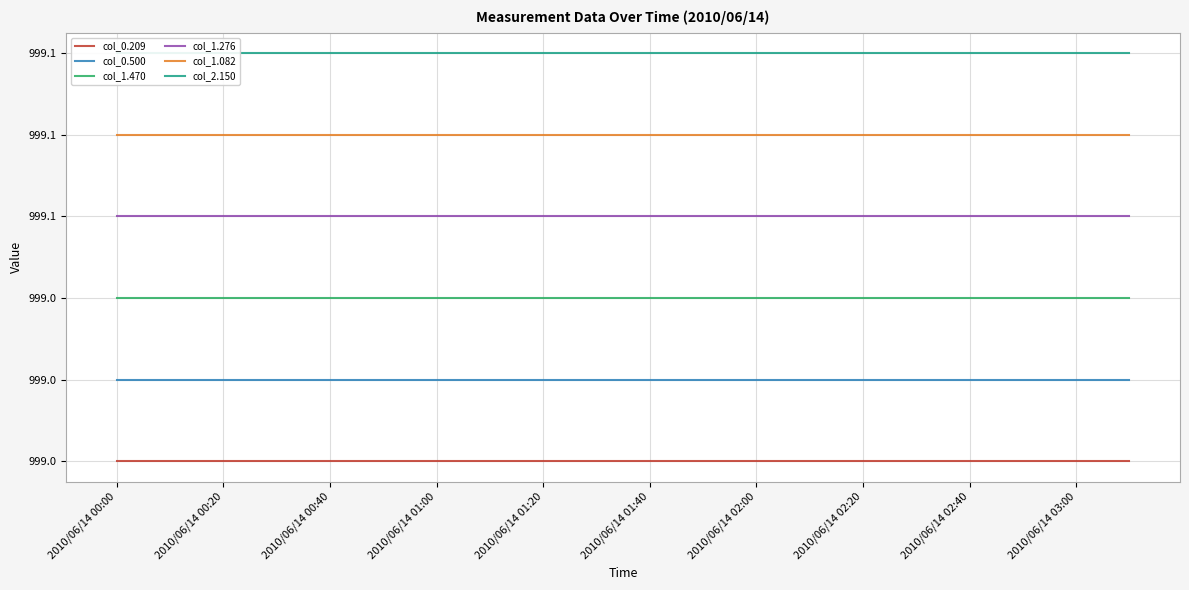

True or false: col_0.209 and col_1.276 cross at least once.

False